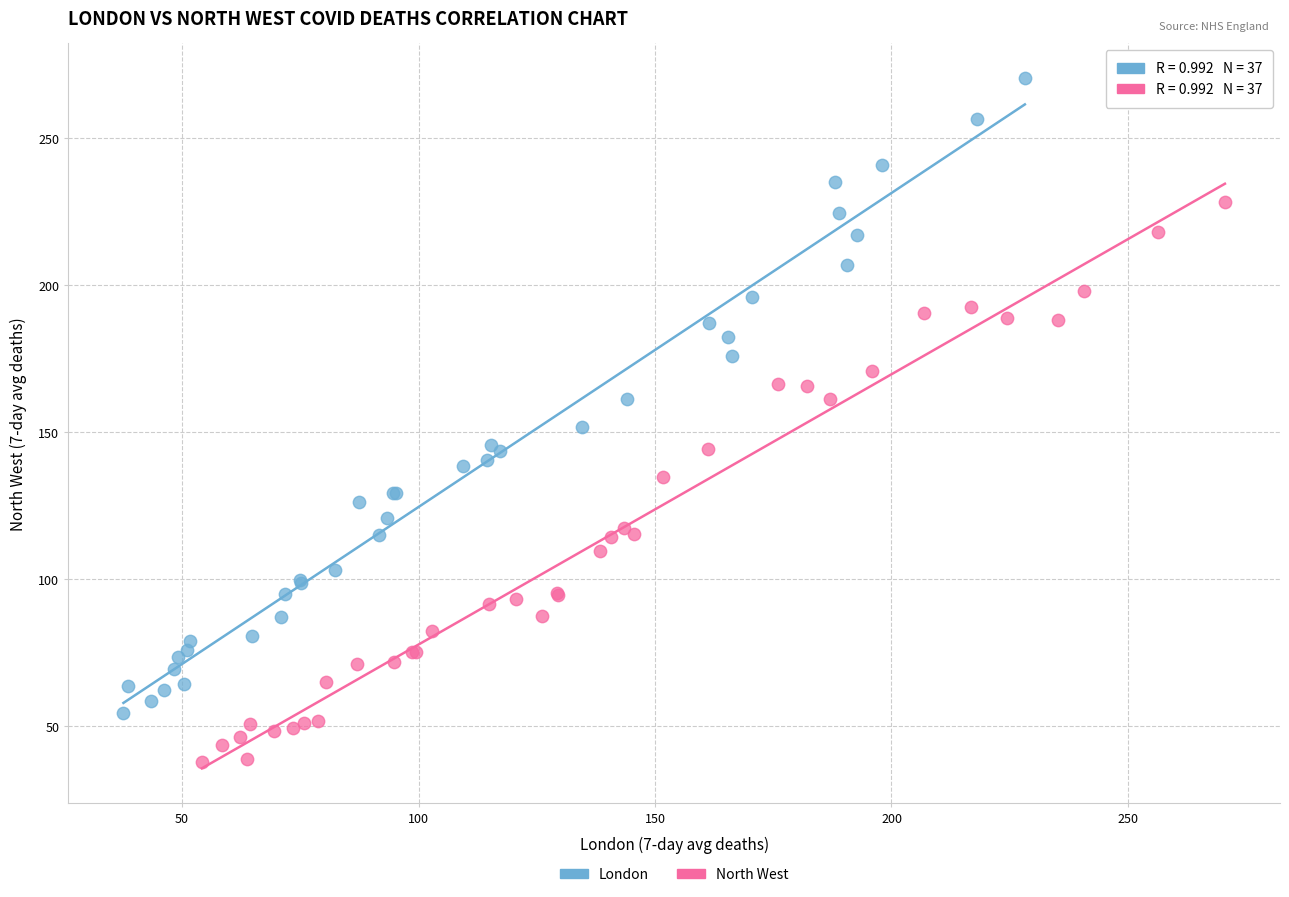

Which series has the widest spread of Y values?

London